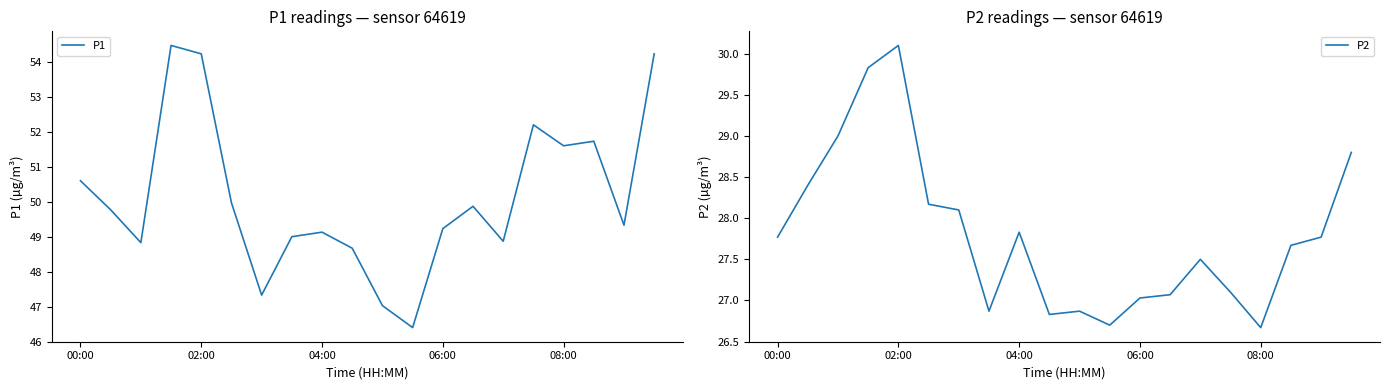

Count the number of data series in this chart.

2